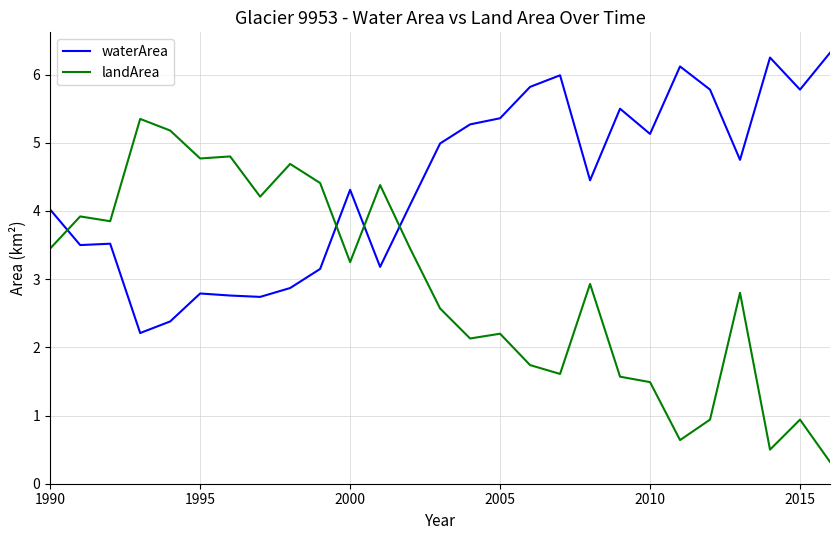

What is the maximum value shown in the chart?

6.3